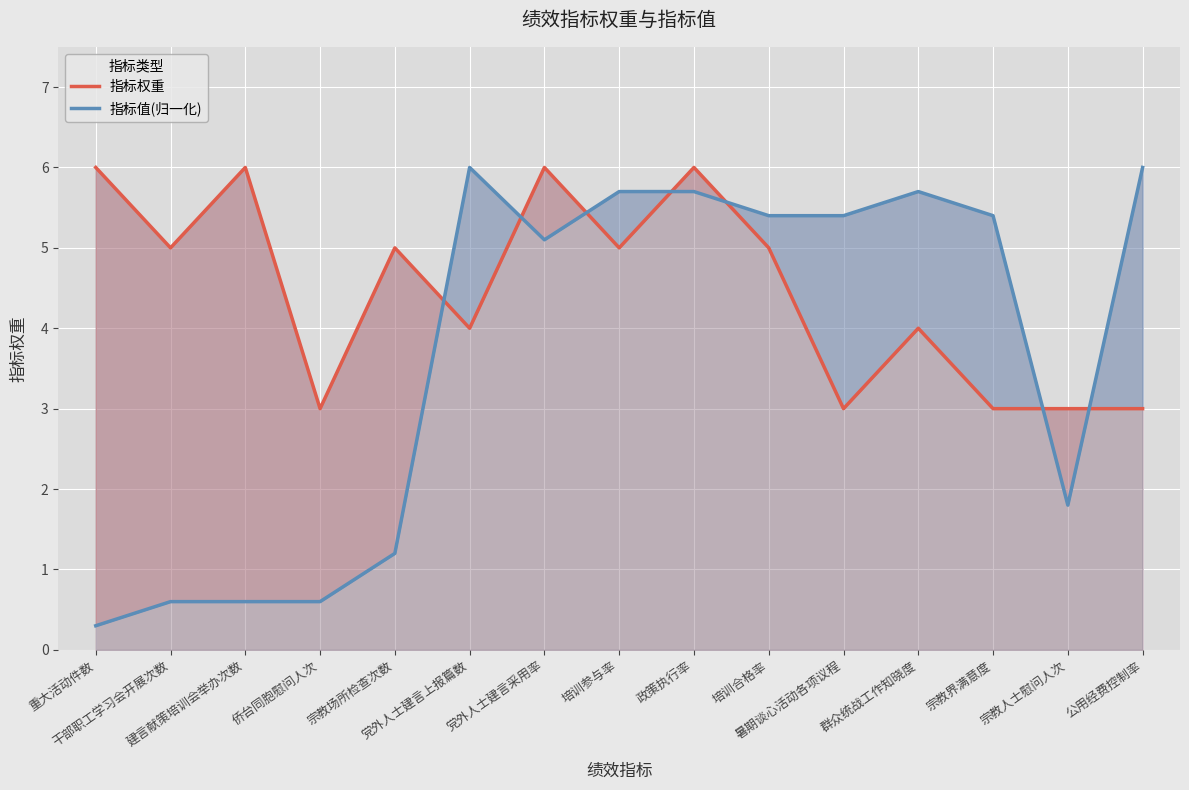

Which series changed the most between 建言献策培训会举办次数 and 宗教场所检查次数?

指标权重